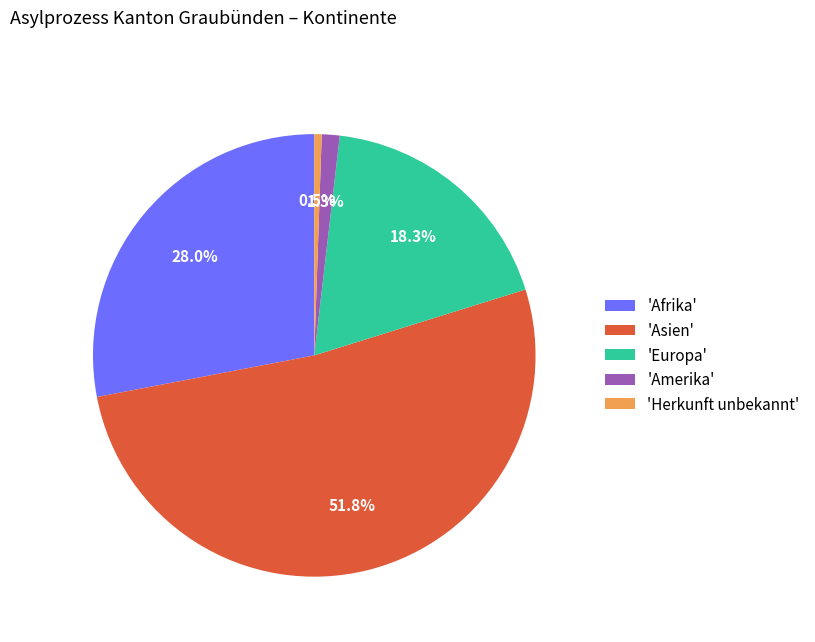

Rank the categories by value from highest to lowest.

'Asien', 'Afrika', 'Europa', 'Amerika', 'Herkunft unbekannt'